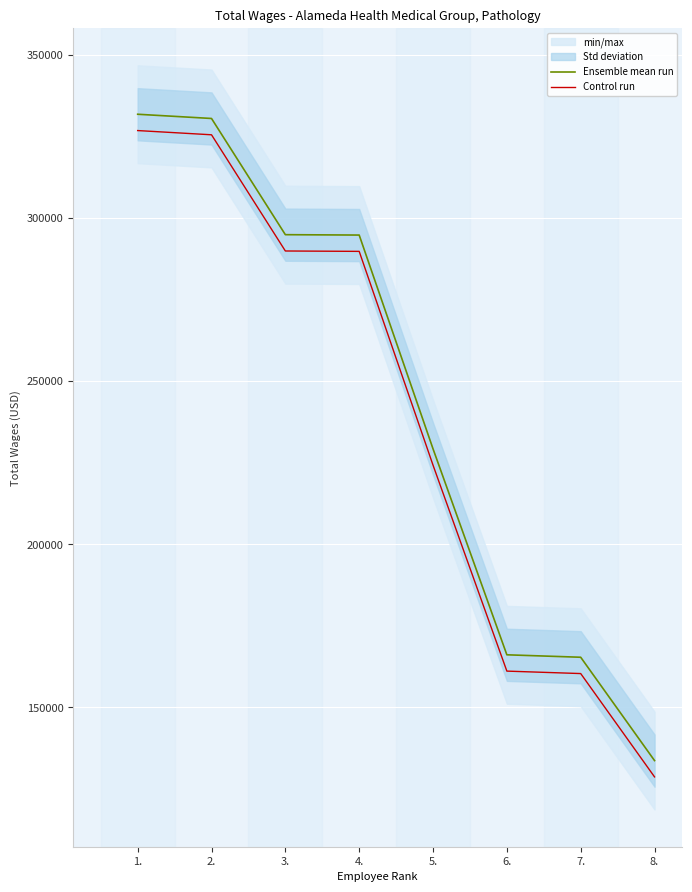

True or false: Control run and Ensemble mean run intersect in this chart.

False